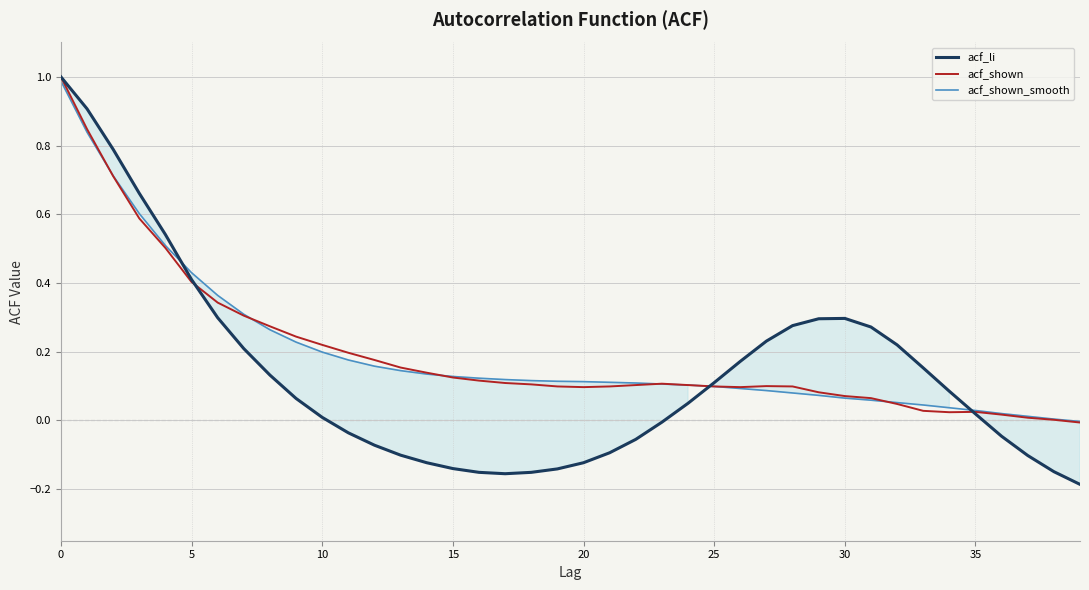

How many positive values does the acf_li series have?

23